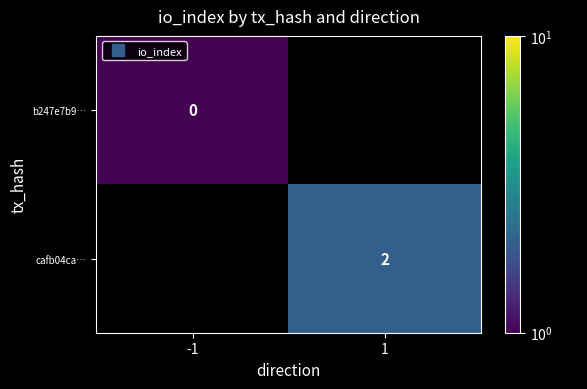

Which category has the highest value across all series?

1